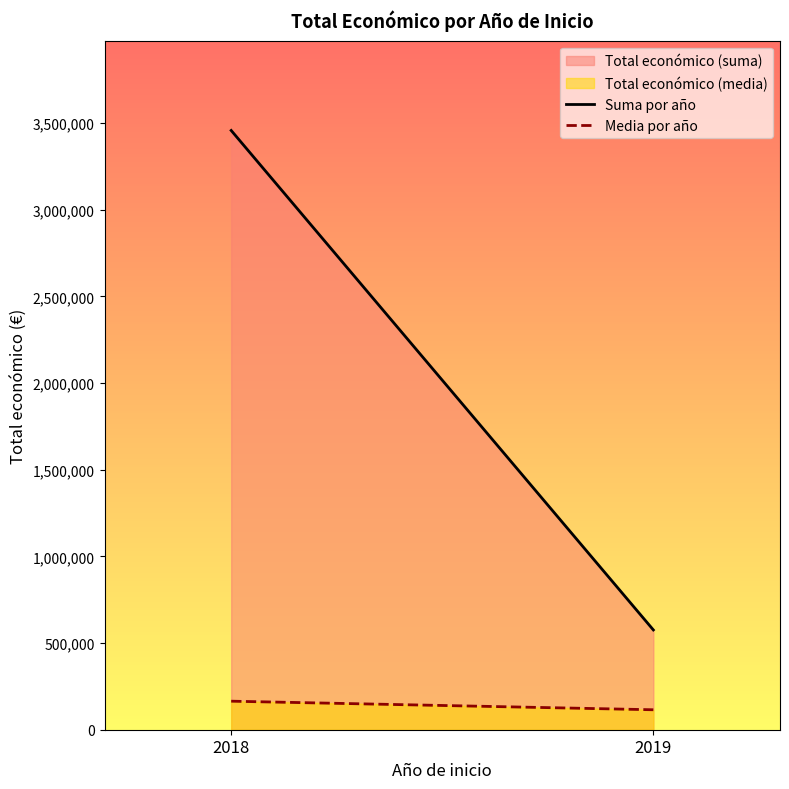

Reading left to right, list all the values displayed in this chart.

Suma por año: 2018=3457995.0	2019=575795.0
Media por año: 2018=164666.4	2019=115159.0